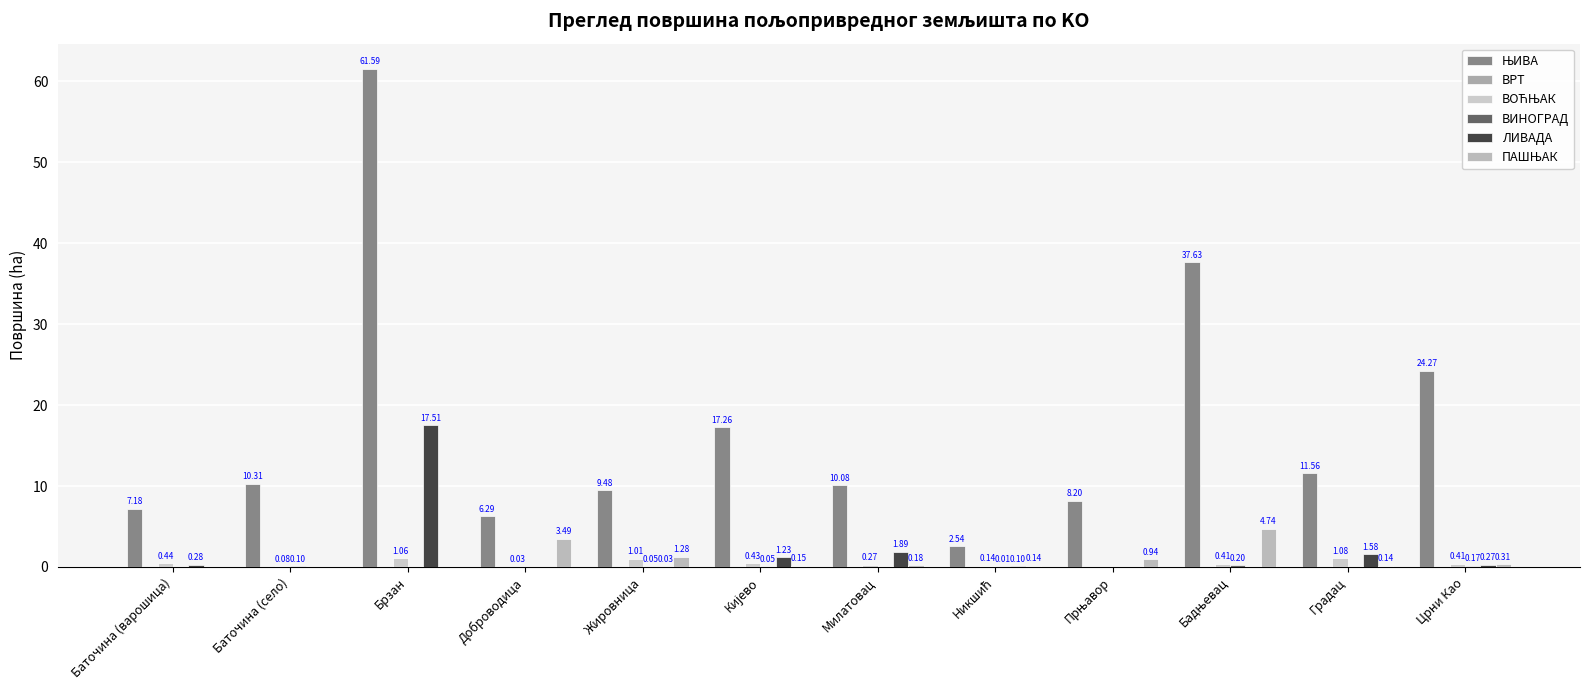

Reading left to right, transcribe all the data shown in this chart.

ЊИВА: Баточина (варошица)=7.2	Баточина (село)=10.3	Брзан=61.6	Доброводица=6.3	Жировница=9.5	Кијево=17.3	Милатовац=10.1	Никшић=2.5	Прњавор=8.2	Бадњевац=37.6	Градац=11.6	Црни Као=24.3
ВРТ: Баточина (варошица)=0.0	Баточина (село)=0.0	Брзан=0.0	Доброводица=0.0	Жировница=0.0	Кијево=0.0	Милатовац=0.0	Никшић=0.0	Прњавор=0.0	Бадњевац=0.0	Градац=0.0	Црни Као=0.0
ВОЋЊАК: Баточина (варошица)=0.4	Баточина (село)=0.1	Брзан=1.1	Доброводица=0.0	Жировница=1.0	Кијево=0.4	Милатовац=0.3	Никшић=0.1	Прњавор=0.0	Бадњевац=0.4	Градац=1.1	Црни Као=0.4
ВИНОГРАД: Баточина (варошица)=0.0	Баточина (село)=0.1	Брзан=0.0	Доброводица=0.0	Жировница=0.0	Кијево=0.1	Милатовац=0.0	Никшић=0.0	Прњавор=0.0	Бадњевац=0.2	Градац=0.0	Црни Као=0.2
ЛИВАДА: Баточина (варошица)=0.3	Баточина (село)=0.0	Брзан=17.5	Доброводица=0.0	Жировница=0.0	Кијево=1.2	Милатовац=1.9	Никшић=0.1	Прњавор=0.0	Бадњевац=0.0	Градац=1.6	Црни Као=0.3
ПАШЊАК: Баточина (варошица)=0.0	Баточина (село)=0.0	Брзан=0.0	Доброводица=3.5	Жировница=1.3	Кијево=0.1	Милатовац=0.2	Никшић=0.1	Прњавор=0.9	Бадњевац=4.7	Градац=0.1	Црни Као=0.3